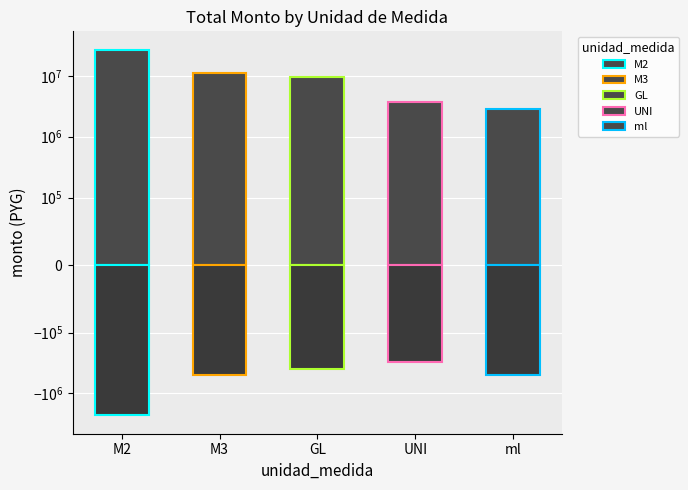

What is the minimum value shown in the chart?

-2300000